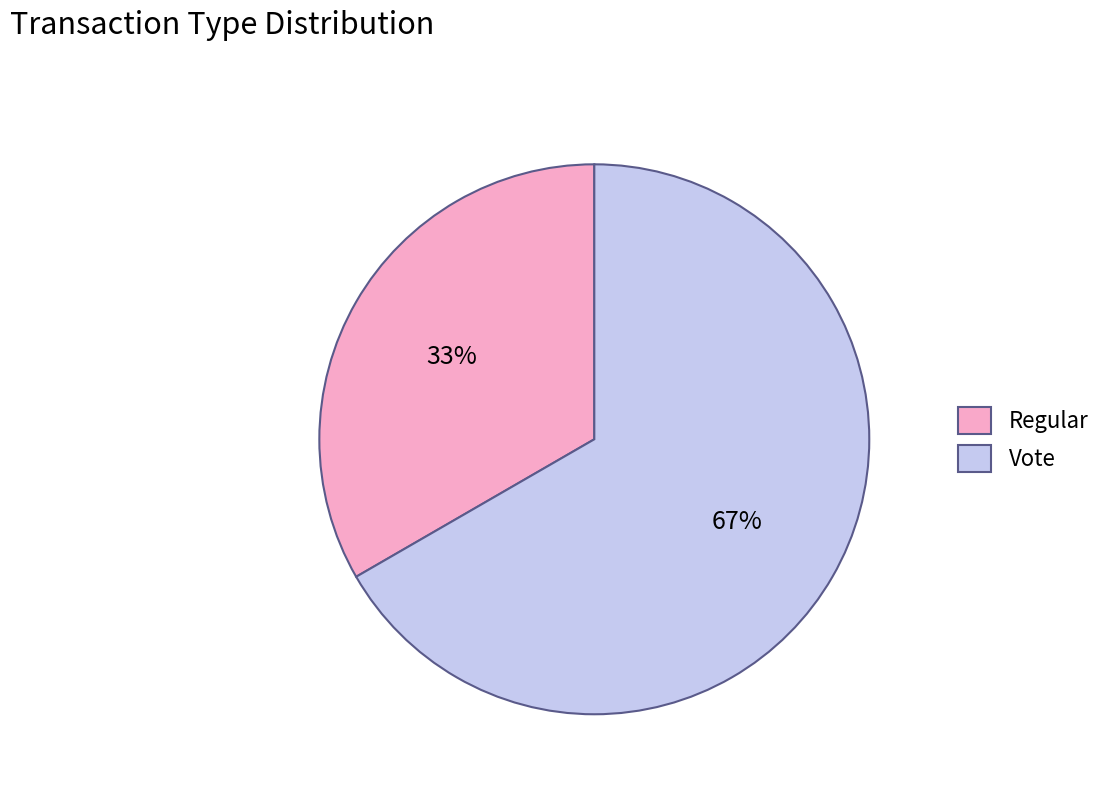

Which slice is the largest?

Vote